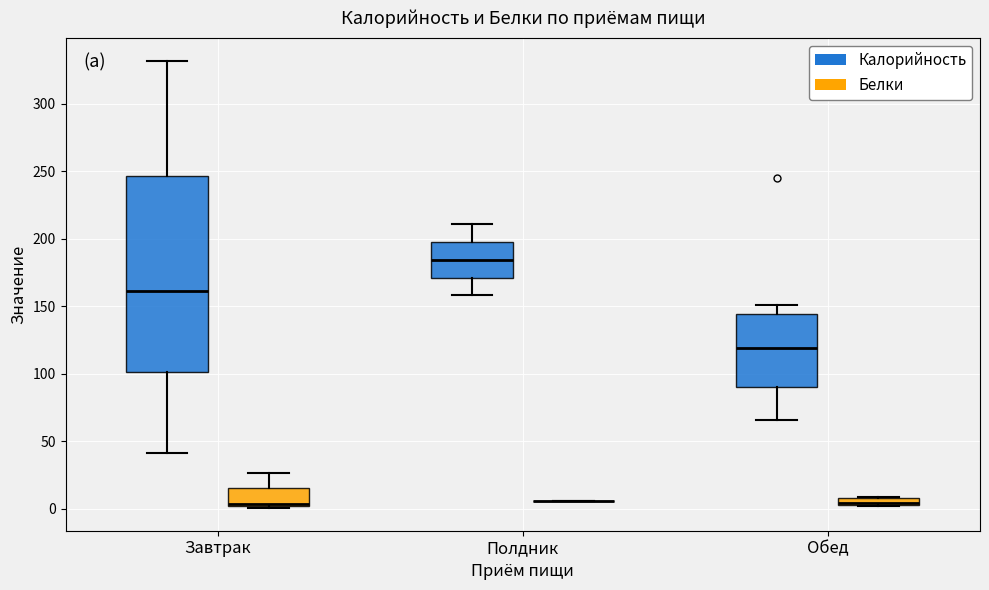

Where does the median line of the box for Полдник (Калорийность) sit on the y-axis? The values are not printed on the chart, so give them approximately, as read against the axis.

185